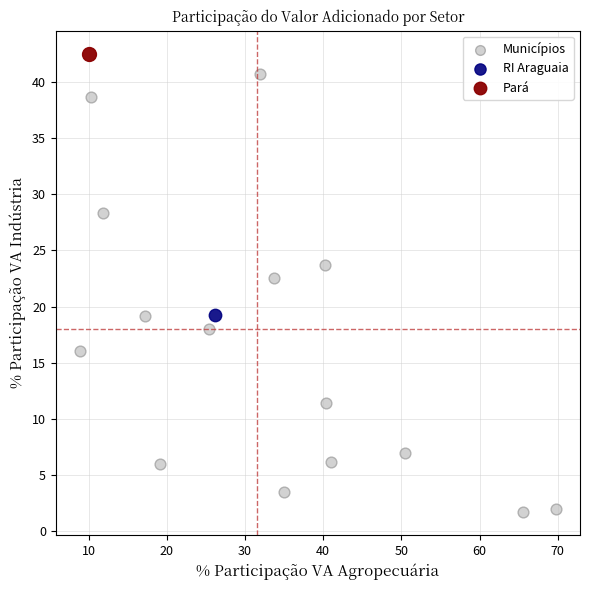

What are all the series names shown in the legend?

Municípios, RI Araguaia, Pará